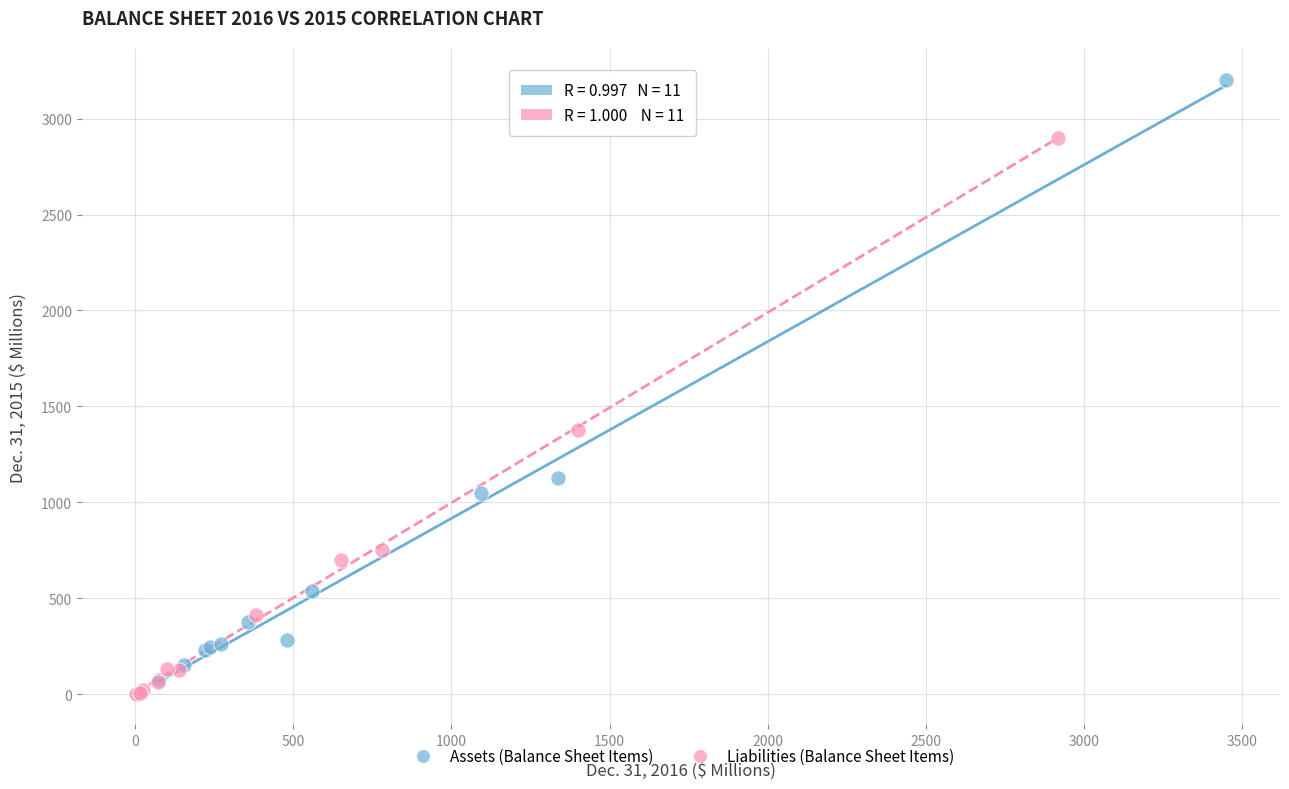

Which series contains the highest Y value?

Assets (Balance Sheet Items)